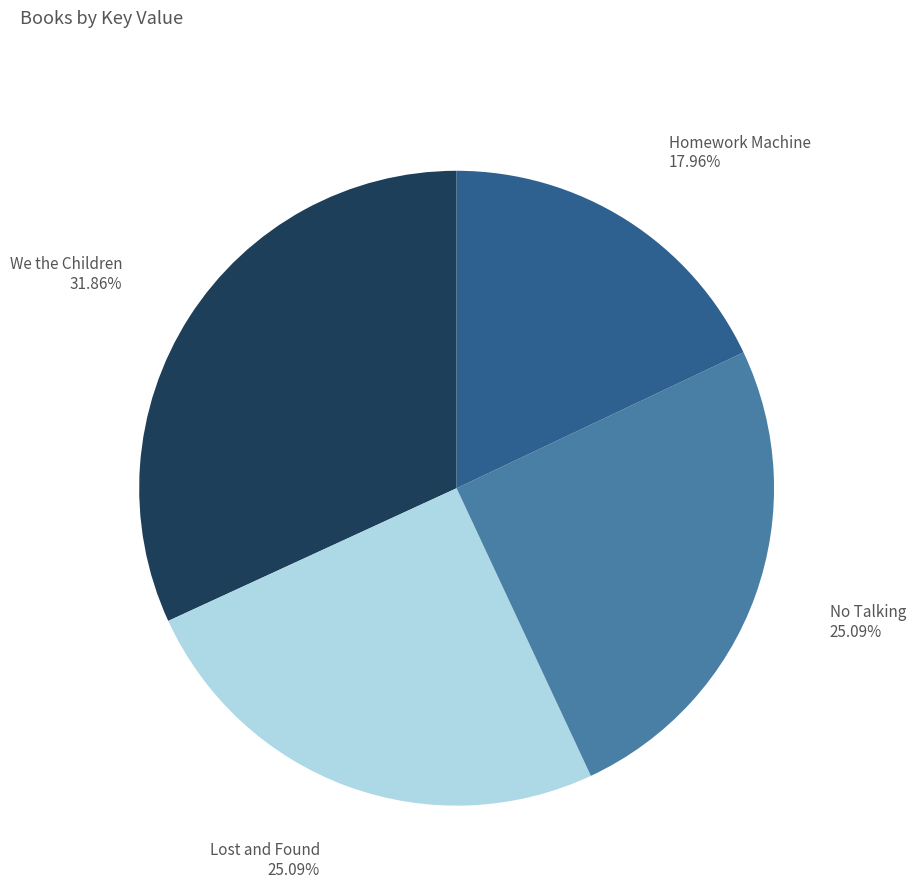

Does any single category account for the majority?

No